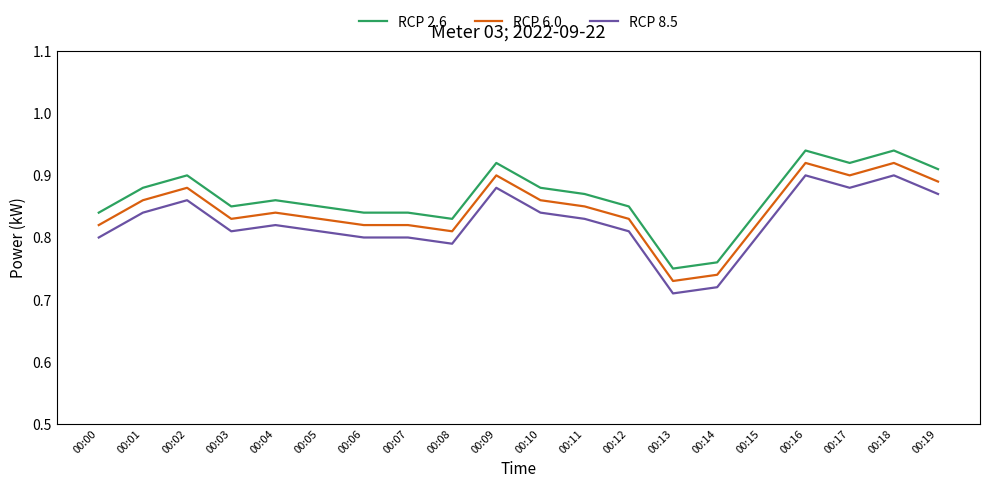

True or false: RCP 8.5 and RCP 2.6 cross at least once.

False